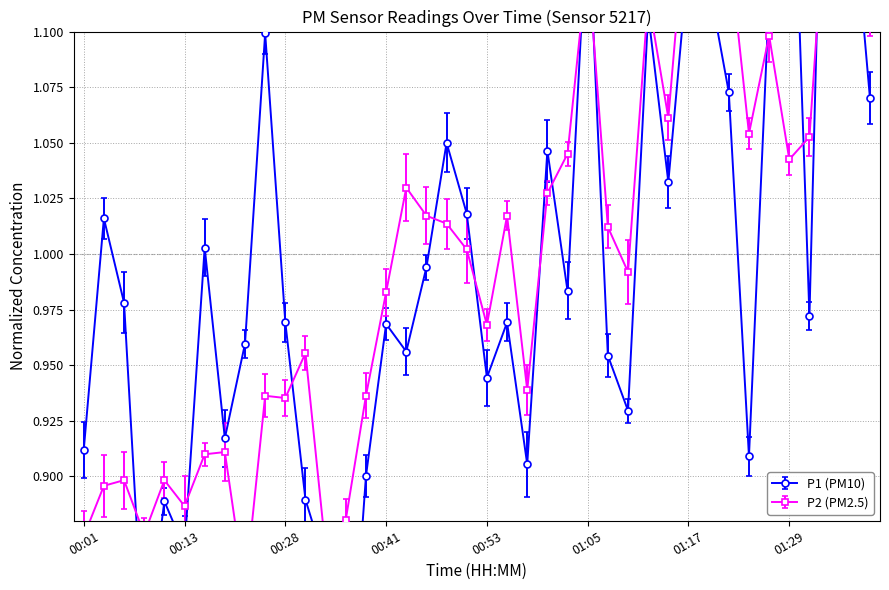

Does the chart have visible grid lines?

Yes